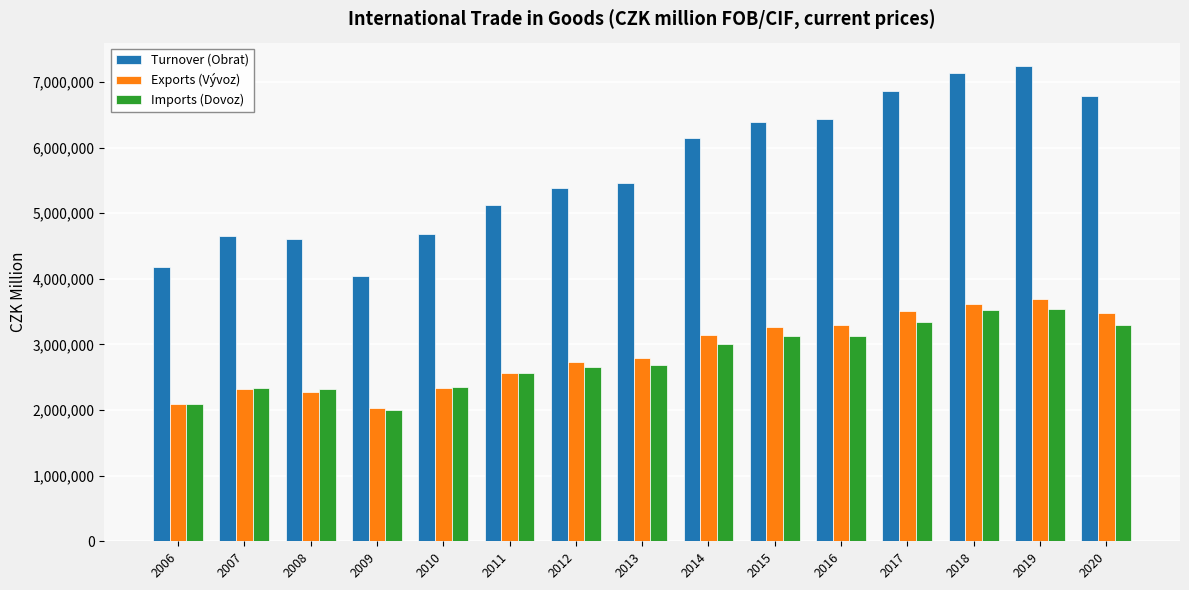

Which series has the largest range (max minus min)?

Turnover (Obrat)